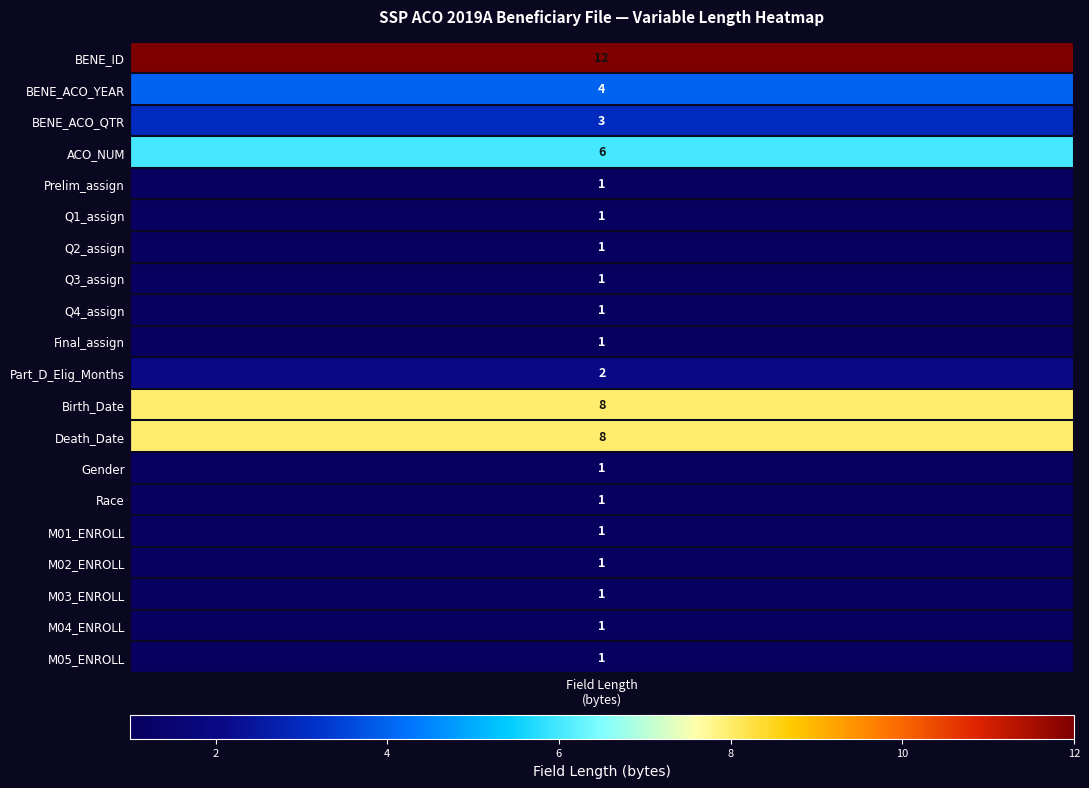

What is the highest value of the M04_ENROLL series?

1